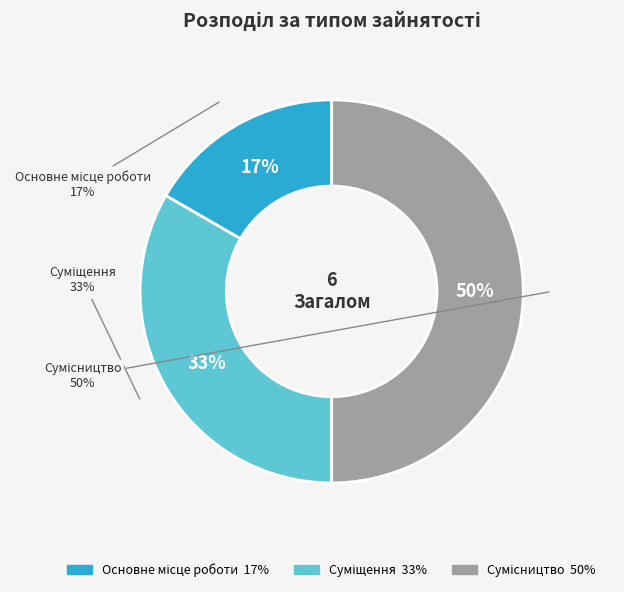

To the nearest percent, what is the combined percentage of Основне місце роботи and Суміщення?

50%